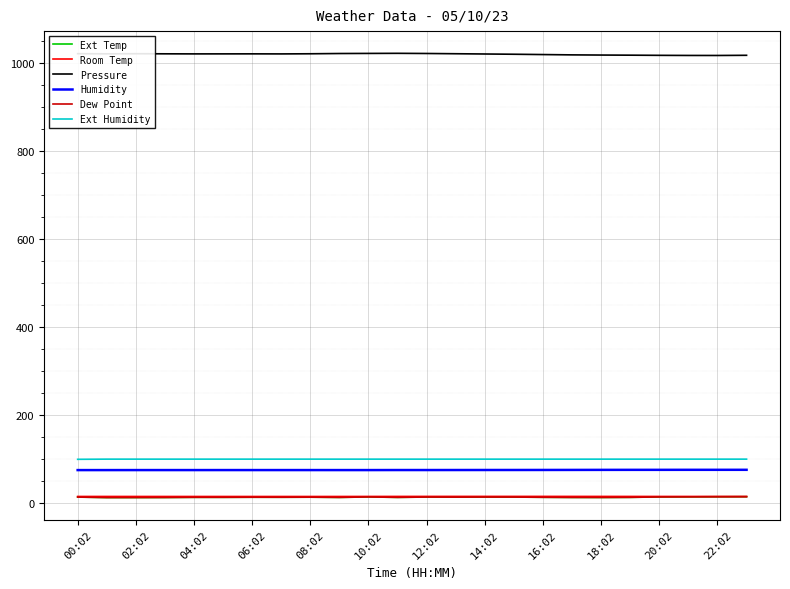

At how many categories does at least one series exceed 221?

24